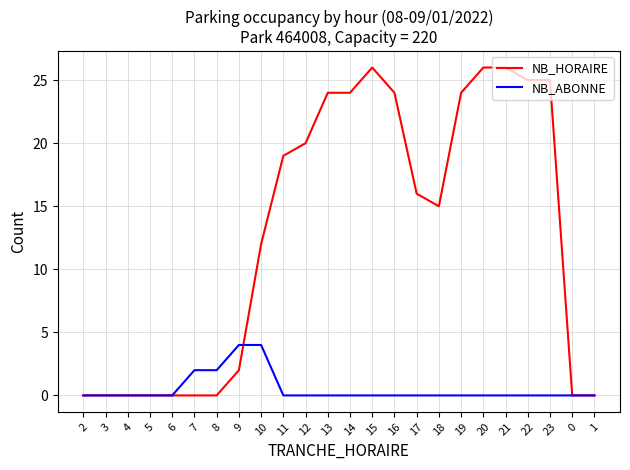

What is the spread (max minus min) of values at 14?

24